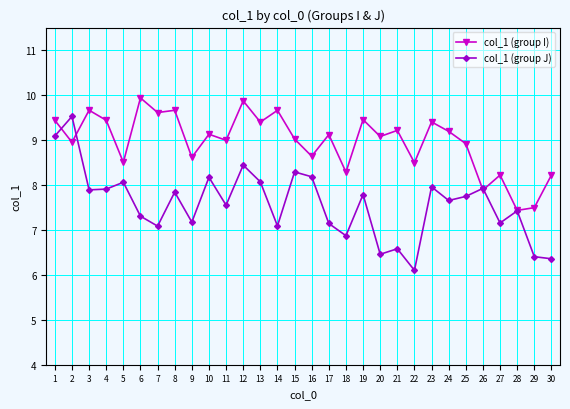

At which category does the chart reach its minimum across all series?

22